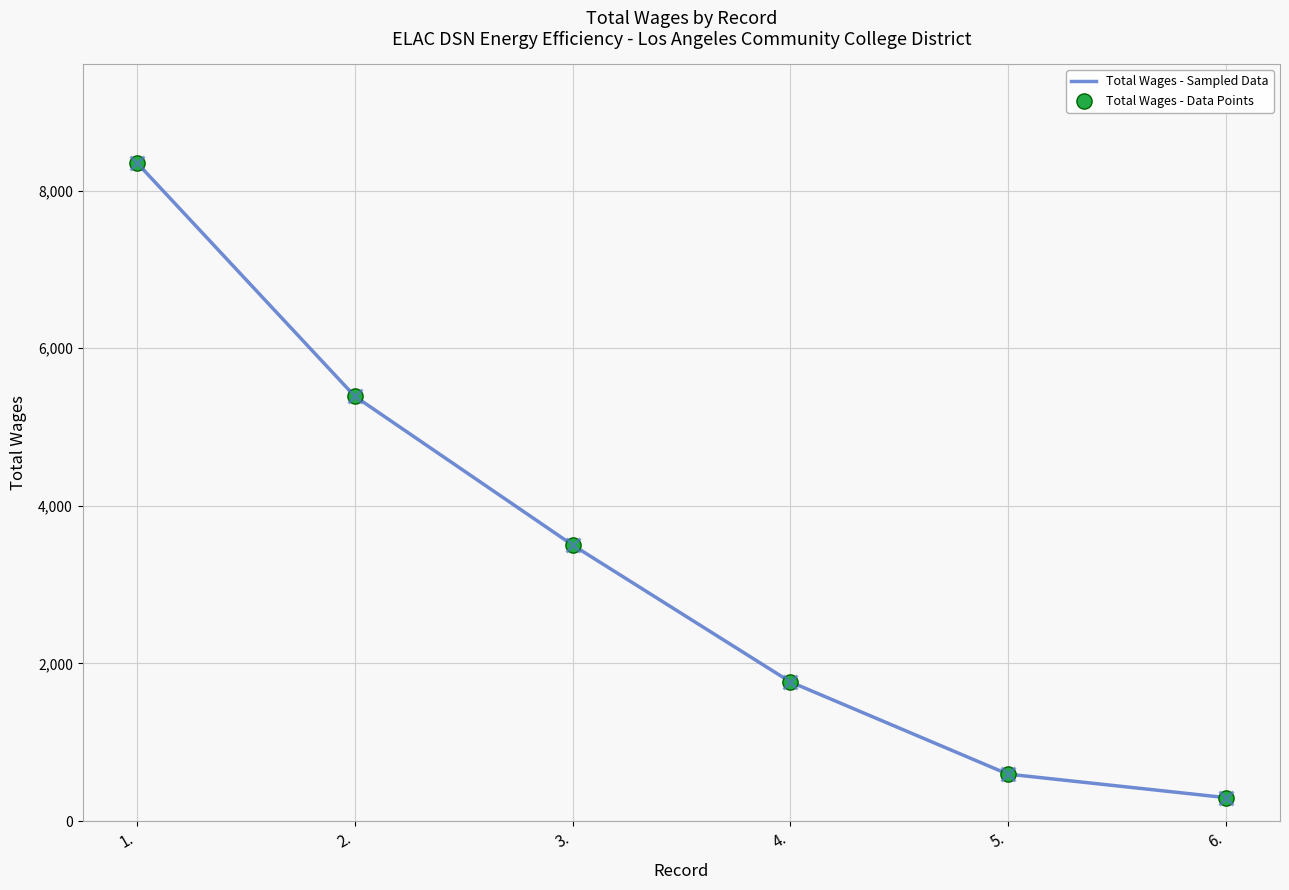

List the labels in order of value, largest first.

1., 2., 3., 4., 5., 6.